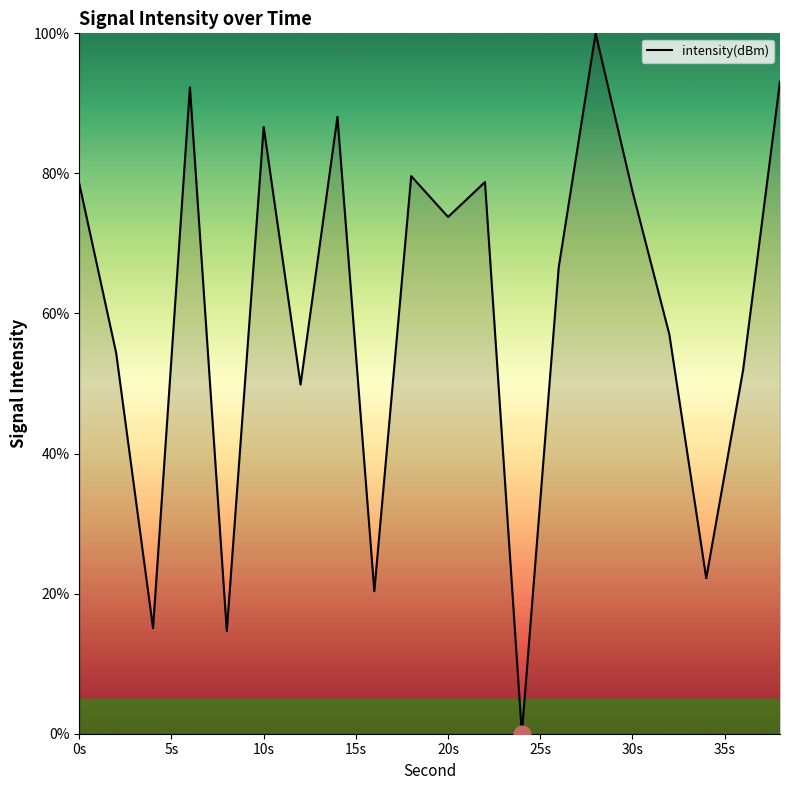

How many values exceed 73?

10